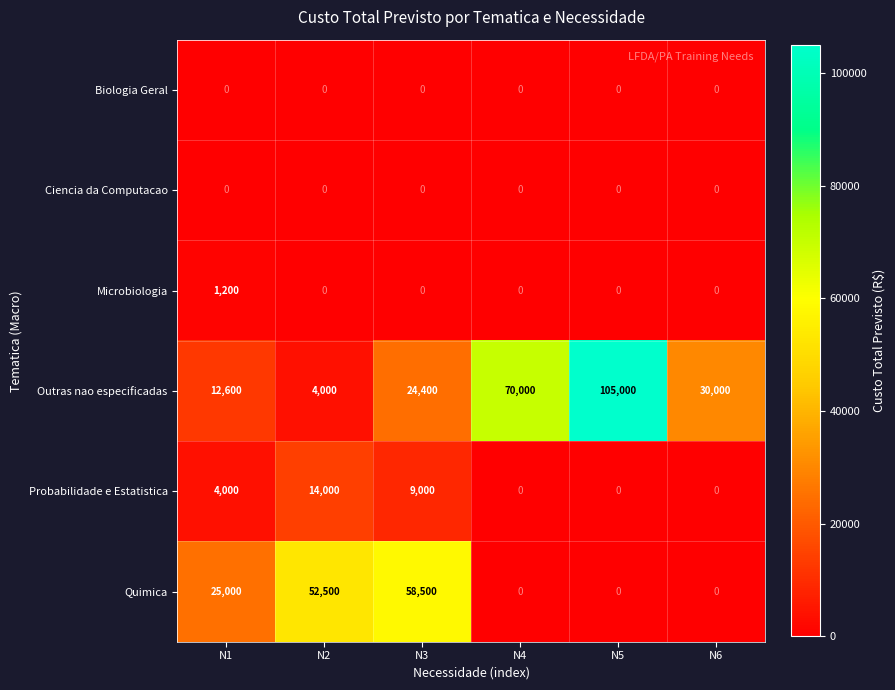

Which category has the highest value in the Probabilidade e Estatistica series?

N2